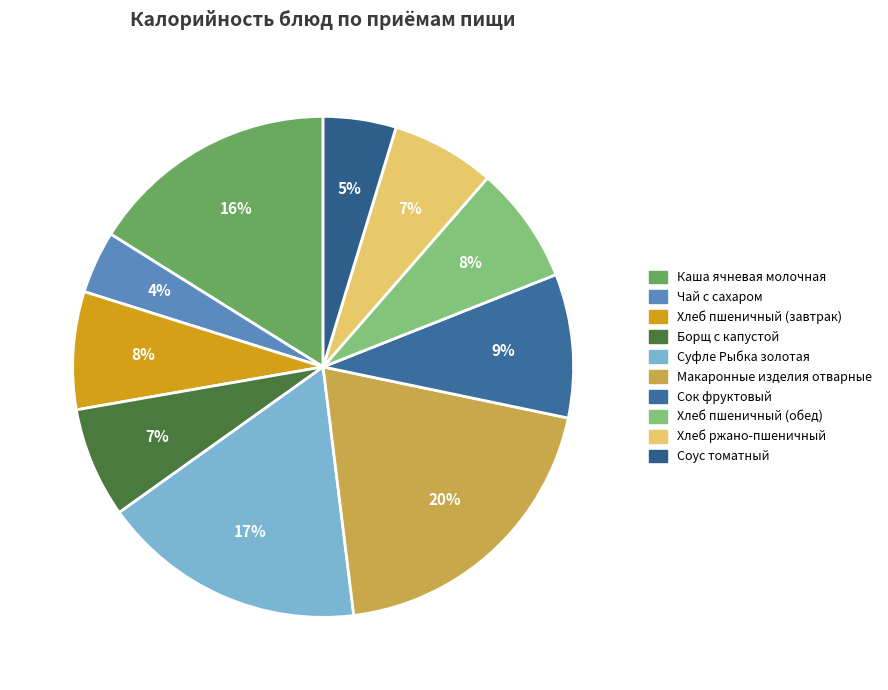

Is there a majority slice in this chart?

No